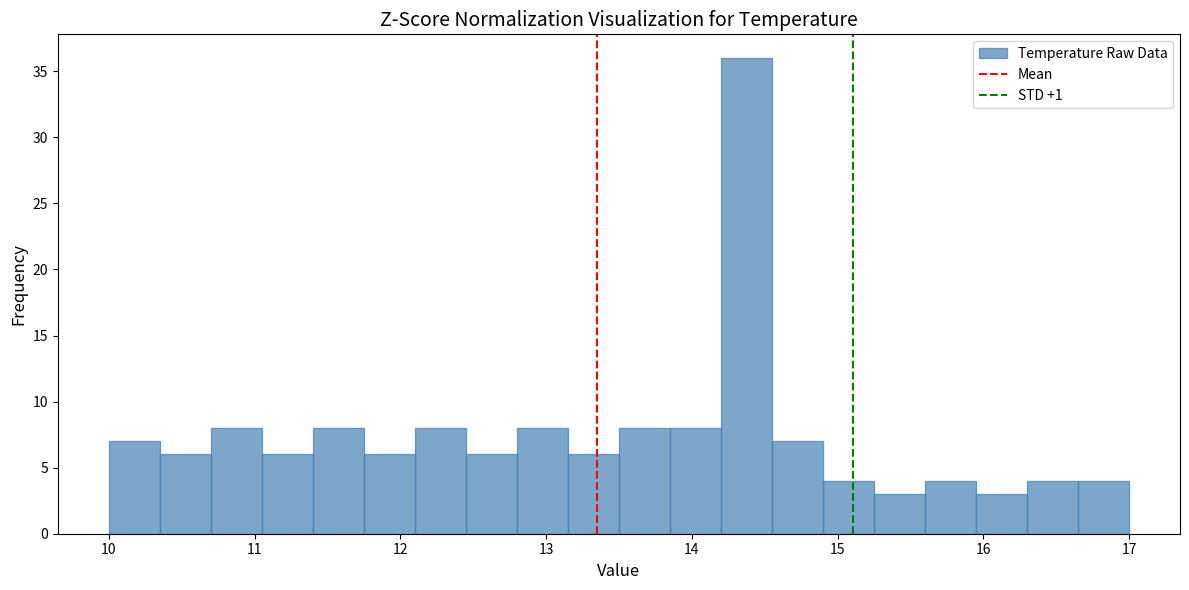

Around what value on the x-axis is the tallest bar? Give the approximate position of its centre, as read against the axis.

14.4